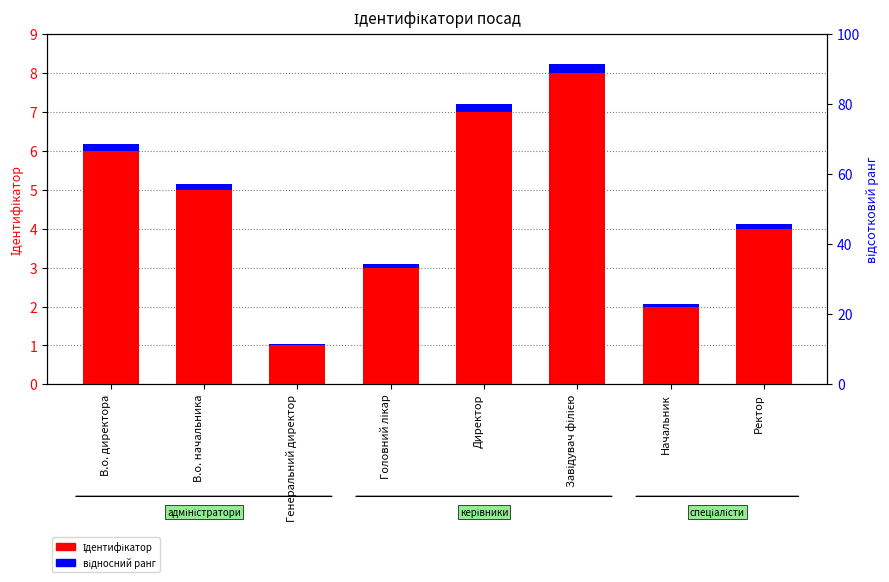

Is it true that Ідентифікатор equals 1.0 at Генеральний директор?

True